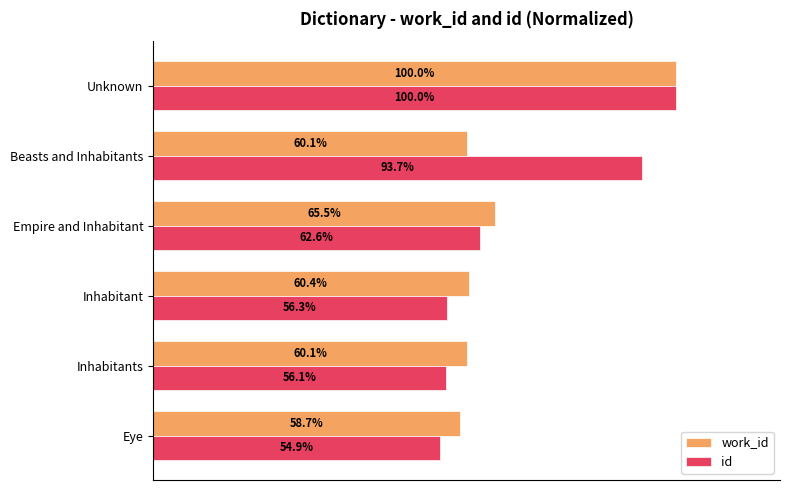

What are all the series names shown in the legend?

work_id, id